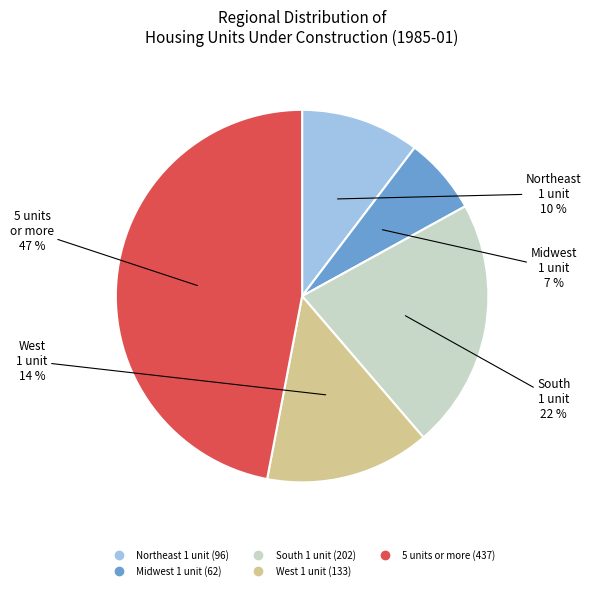

Does any single category account for the majority?

No